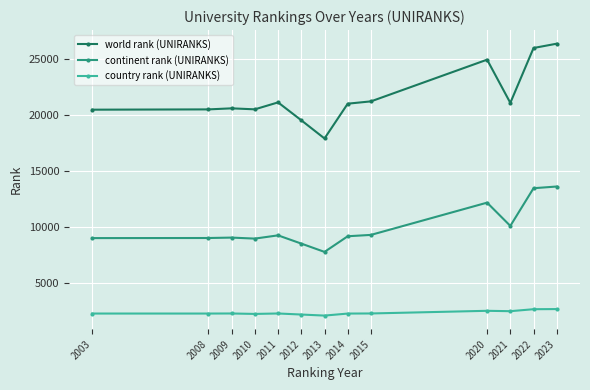

In country rank (UNIRANKS), how many points are lower than both neighbors (excluding endpoints)?

4